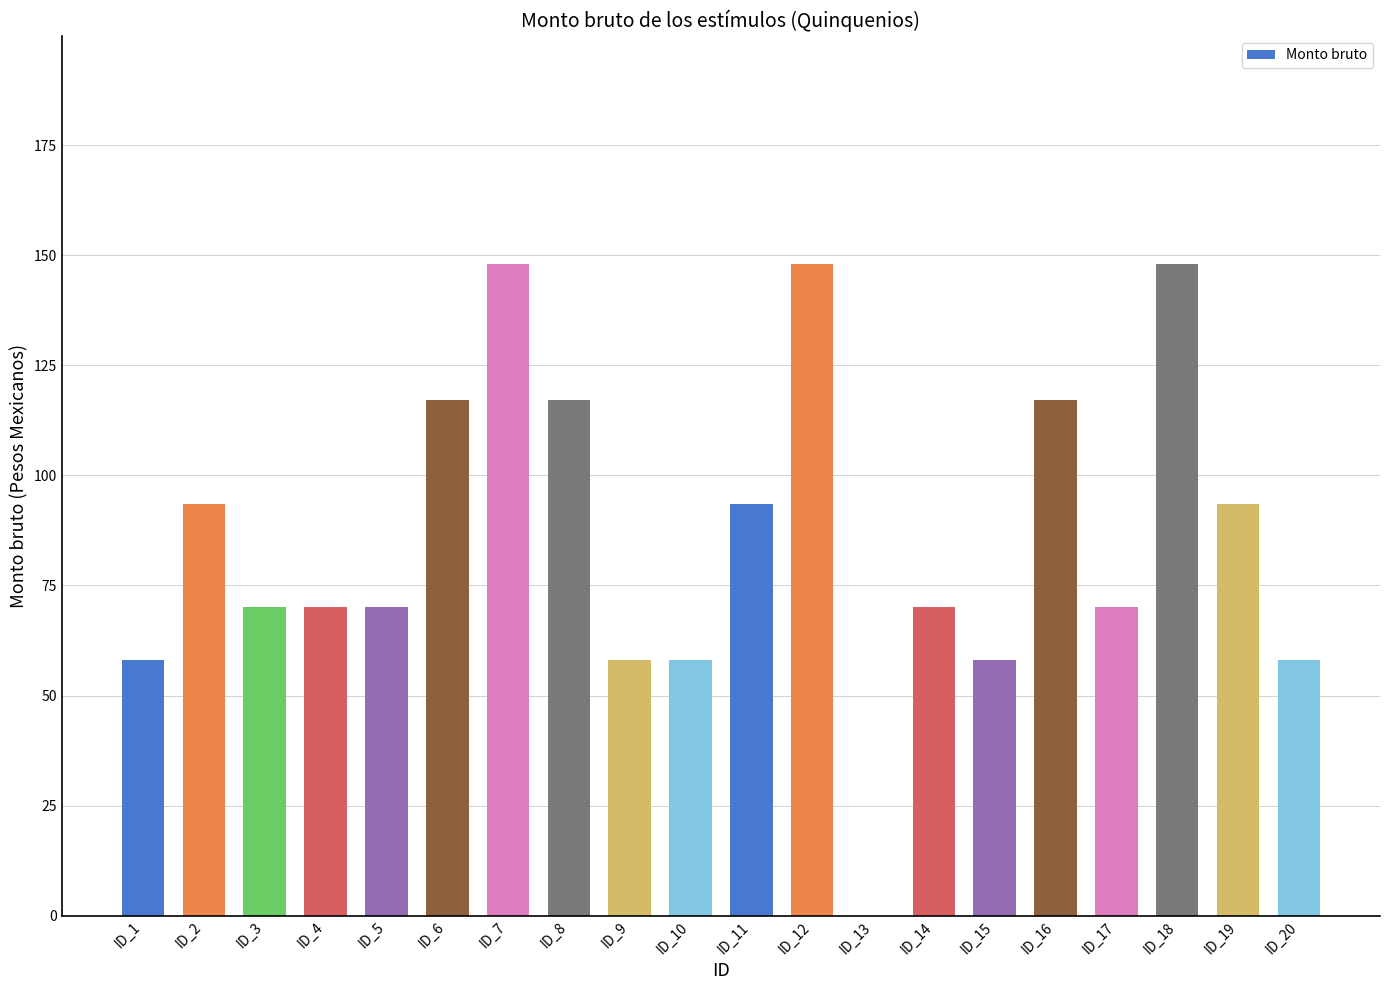

Between ID_2 and ID_4, which is larger?

ID_2